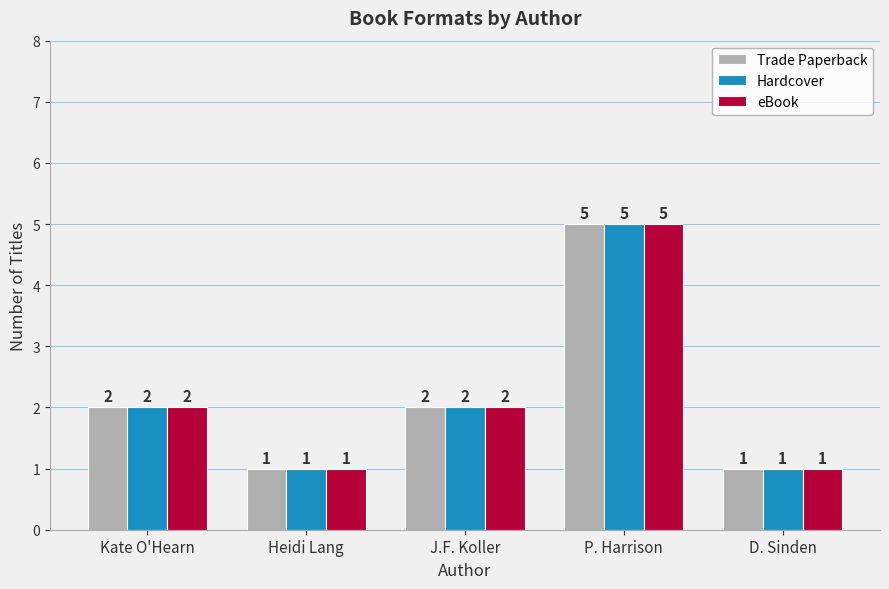

What is the label of the 1st bar from the right?

D. Sinden